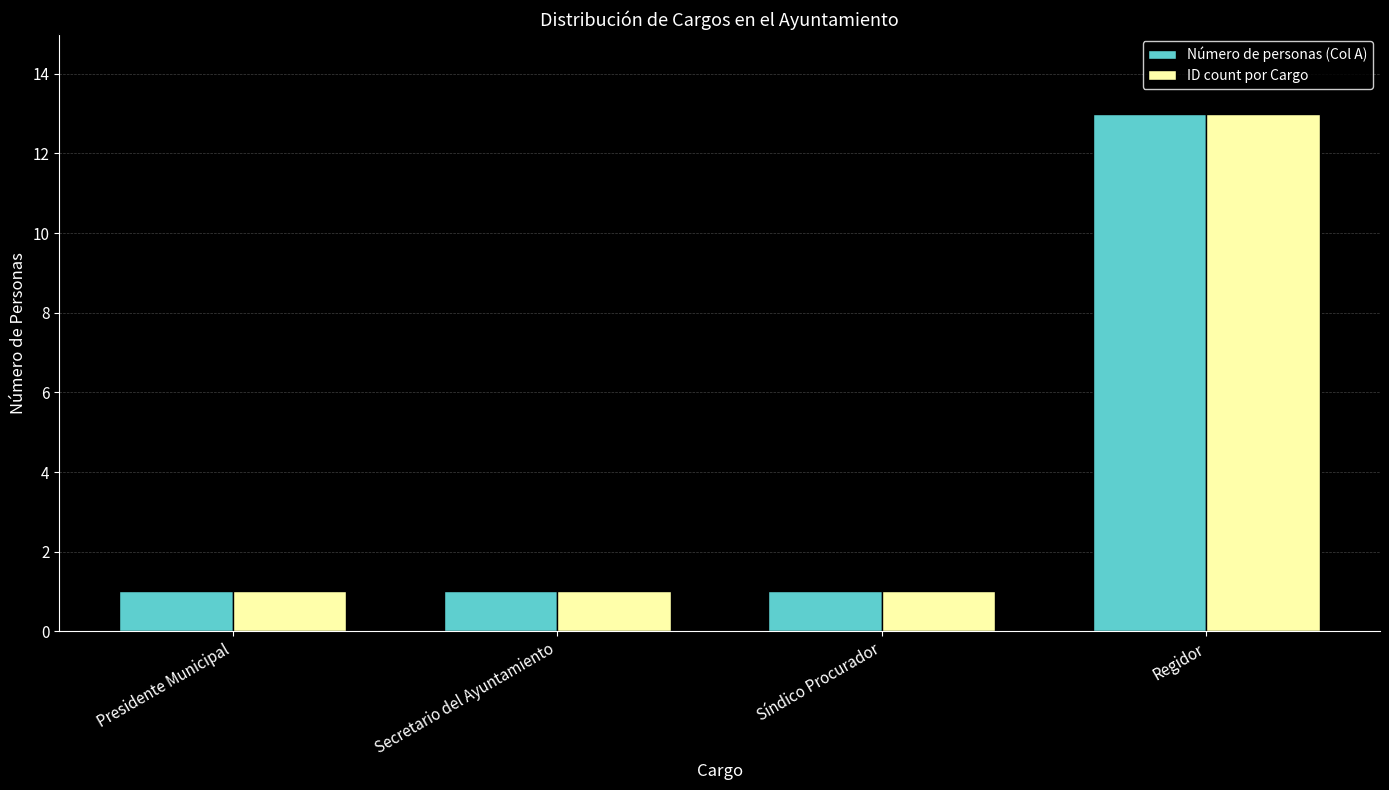

Reading left to right, transcribe all the data shown in this chart.

Número de personas (Col A): 1	1	1	13
ID count por Cargo: 1	1	1	13